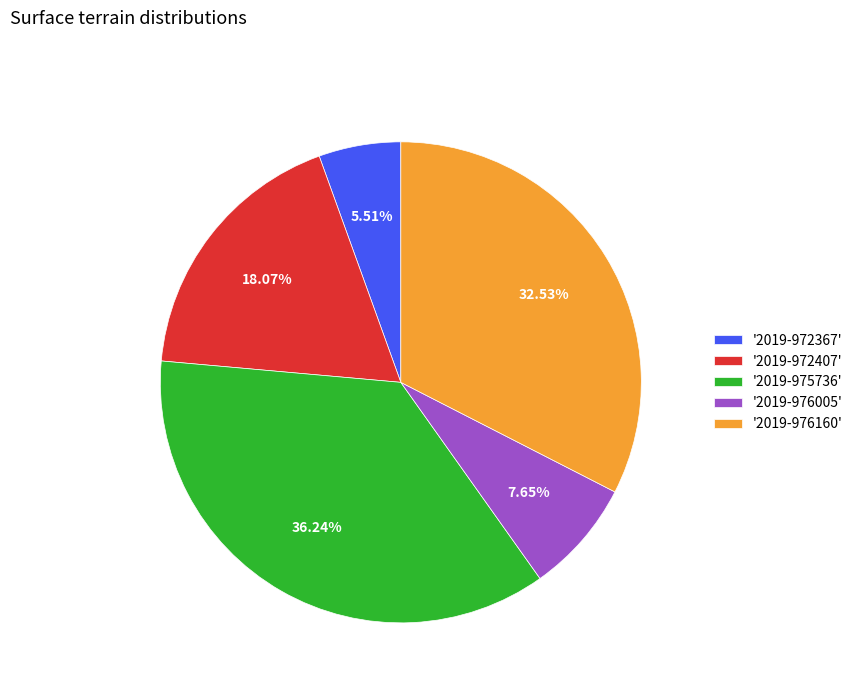

Rank the categories by value from highest to lowest.

'2019-975736', '2019-976160', '2019-972407', '2019-976005', '2019-972367'